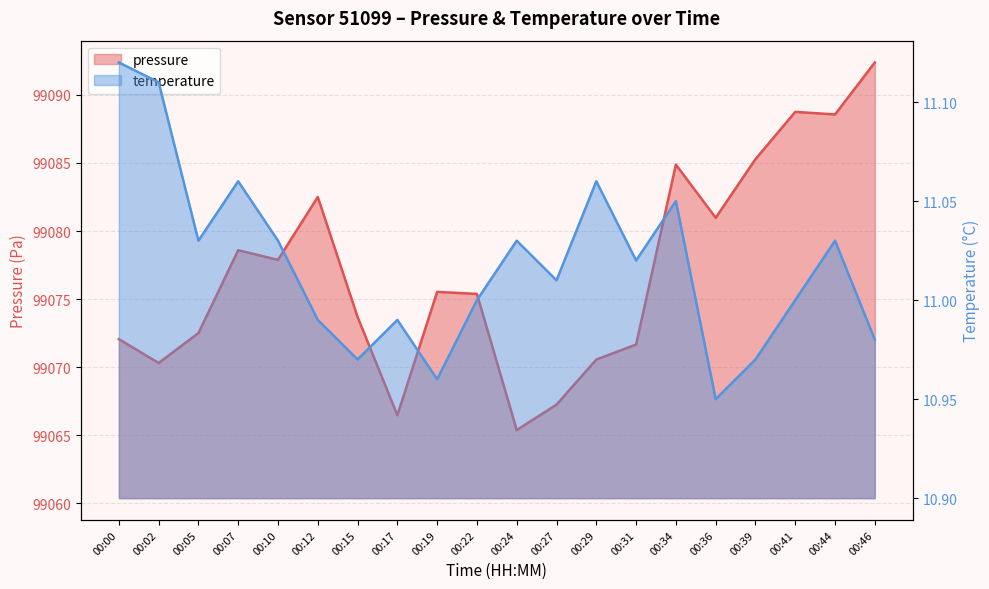

Where is pressure nearest to the value 99078?

00:10